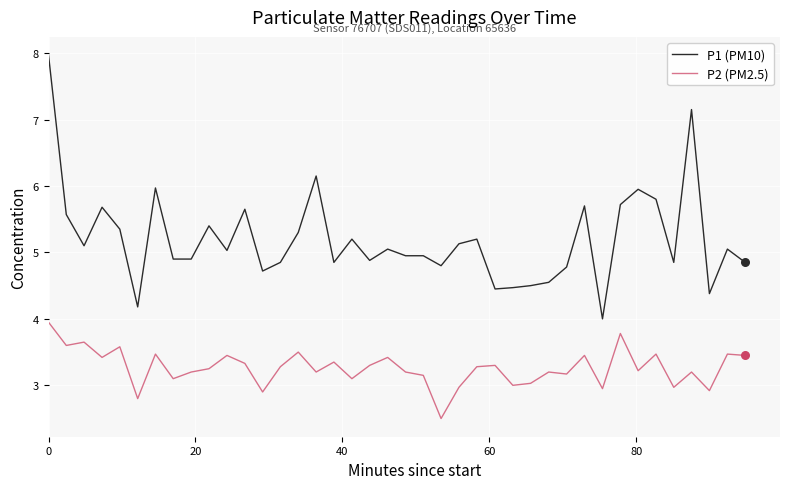

Which series has the widest spread of values?

P1 (PM10)